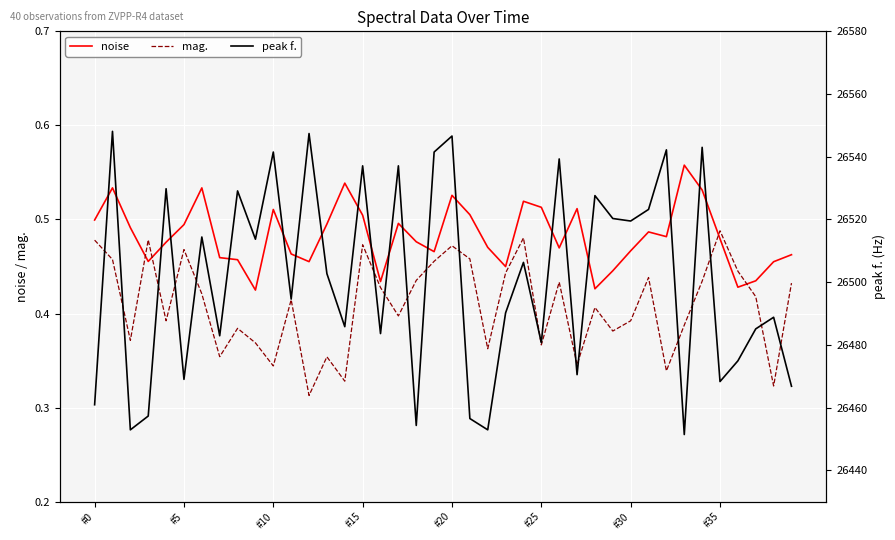

True or false: noise and peak f. cross at least once.

False